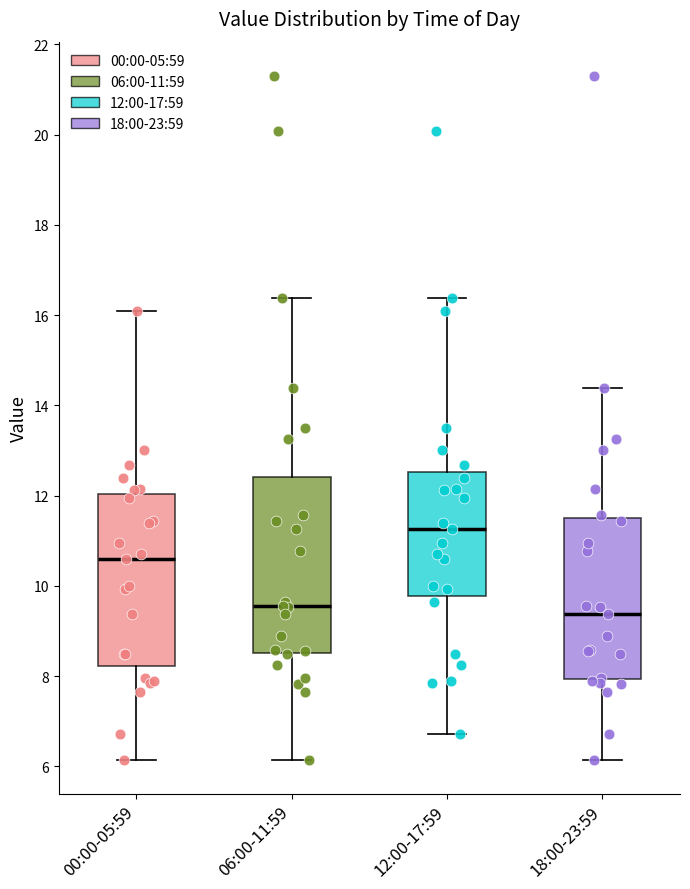

Reading left to right, transcribe this box plot: for each box, give where its median line is, the range the box spans, and where its two whiskers end, as read against the y-axis. The values are not printed on the chart, so give them approximately, as read against the axis.

00:00-05:59: median 10.6, box 8.2 to 12.0, whiskers 6.2 to 16.0
06:00-11:59: median 9.6, box 8.6 to 12.4, whiskers 6.2 to 16.4
12:00-17:59: median 11.2, box 9.8 to 12.6, whiskers 6.8 to 16.4
18:00-23:59: median 9.4, box 8.0 to 11.6, whiskers 6.2 to 14.4